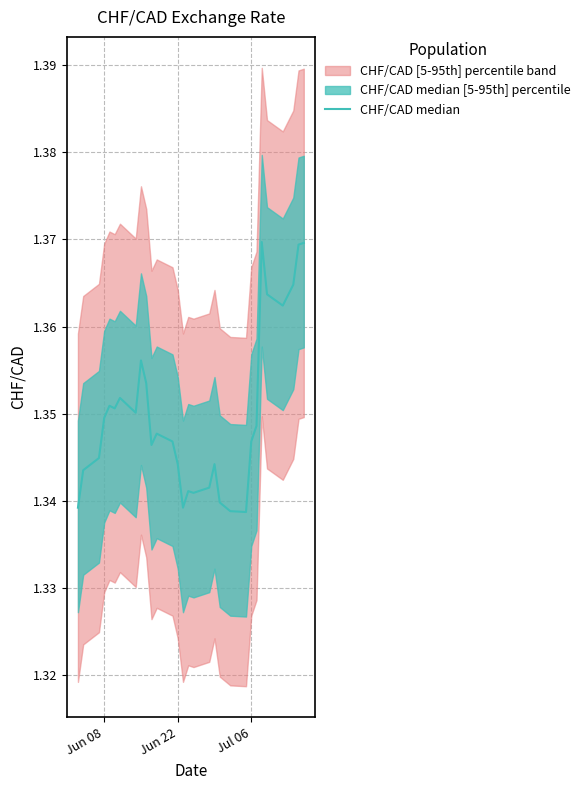

How many lines are shown in the chart?

1